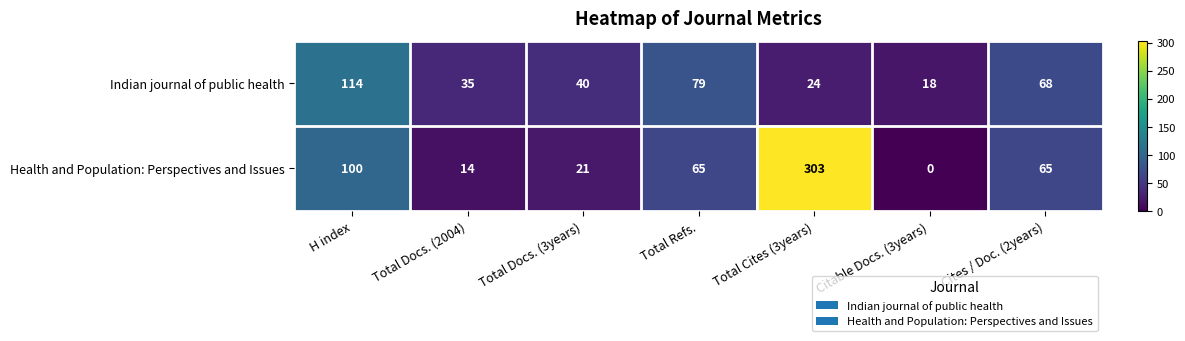

Between Total Docs. (2004) and Citable Docs. (3years), which series saw the biggest shift?

Indian journal of public health